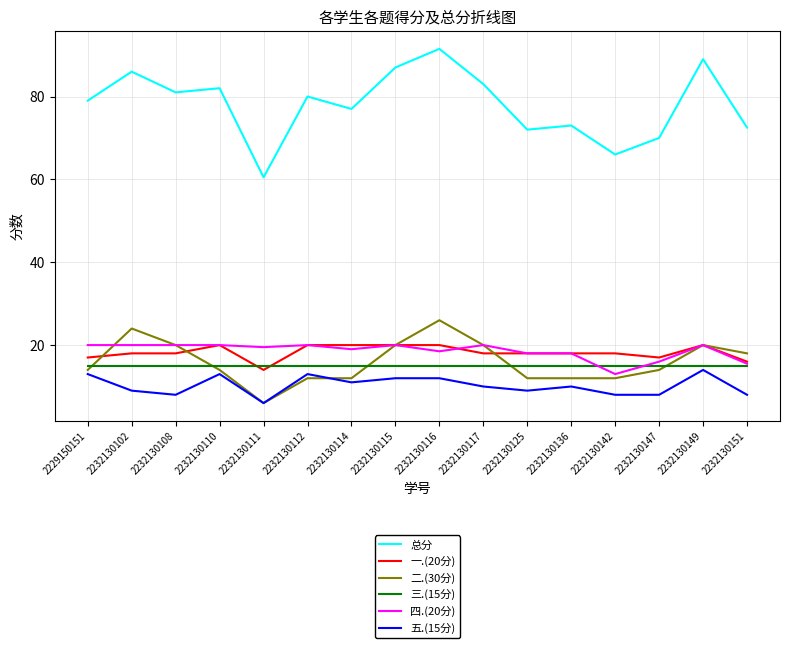

At which label does 总分 first exceed 80?

2232130102